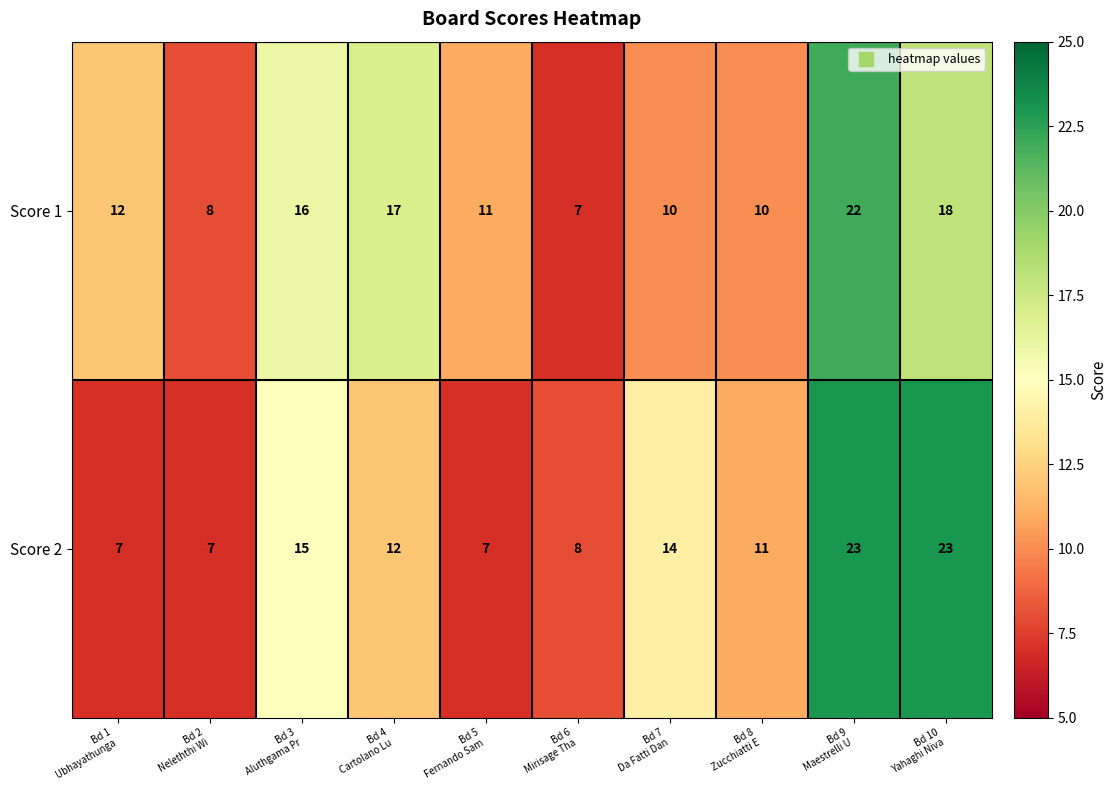

What is the maximum value for Score 2?

23